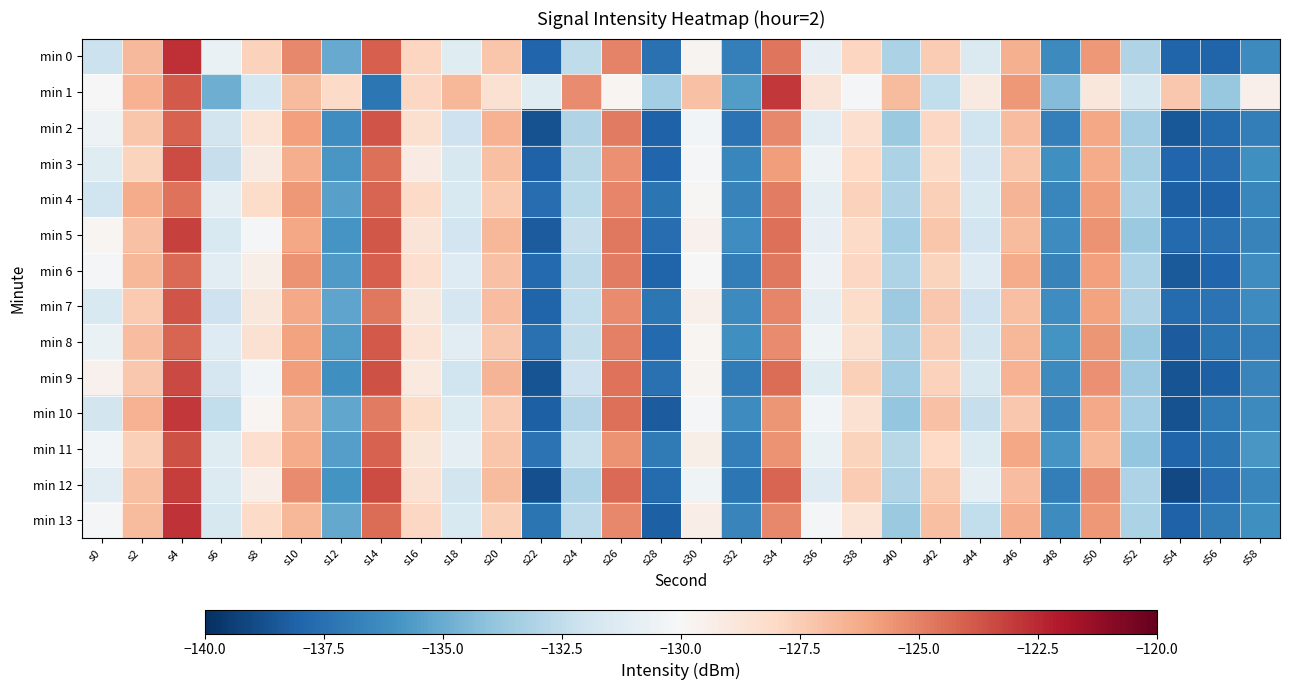

Which series has the largest total across all categories?

min 1